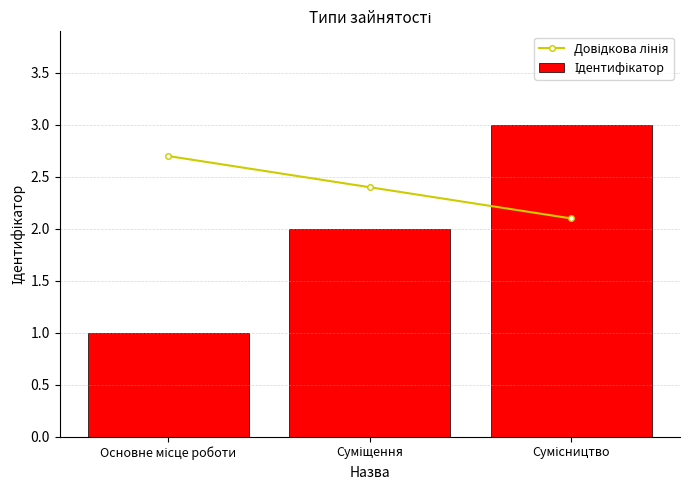

What is the difference between the highest and lowest values at Суміщення?

0.4